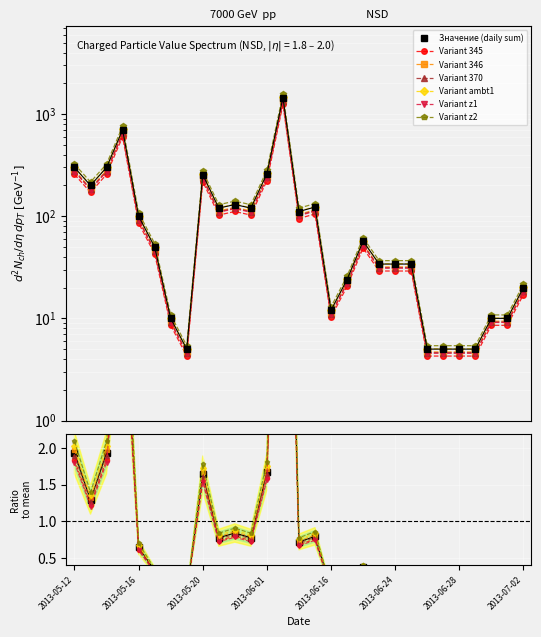

Where is the first local minimum?

2013-05-13